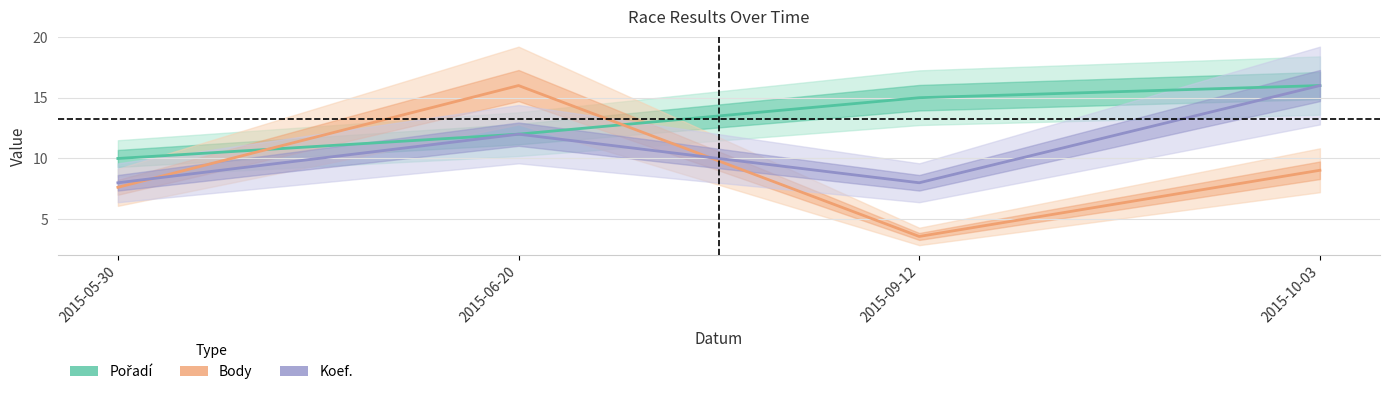

What position from the right is 2015-10-03?

1